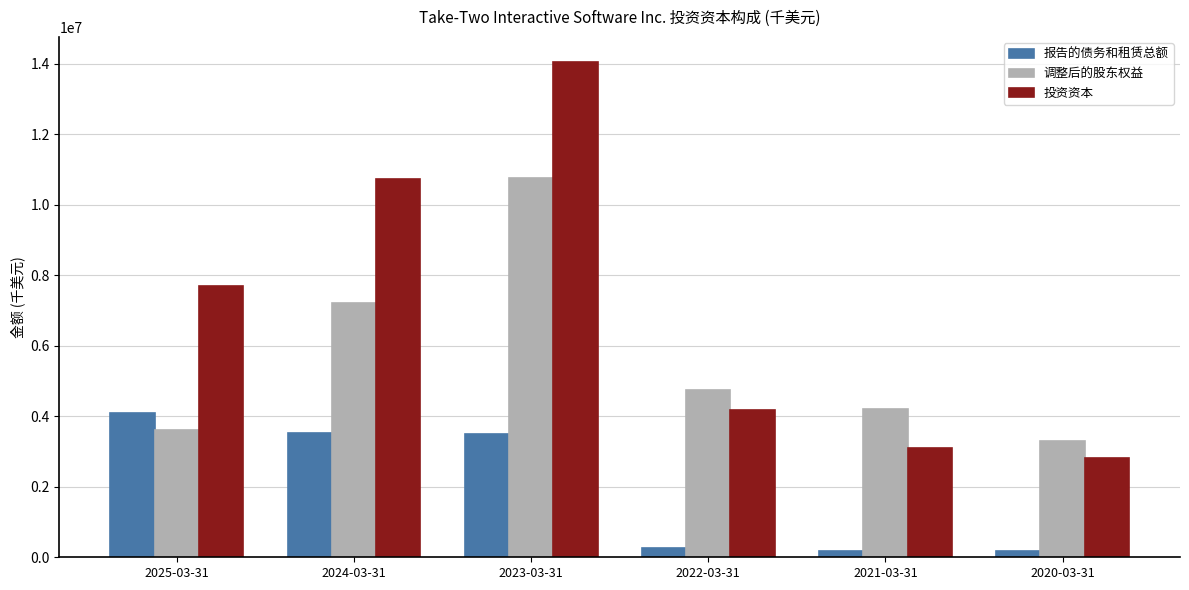

List the labels in order of 投资资本 value, largest first.

2023-03-31, 2024-03-31, 2025-03-31, 2022-03-31, 2021-03-31, 2020-03-31